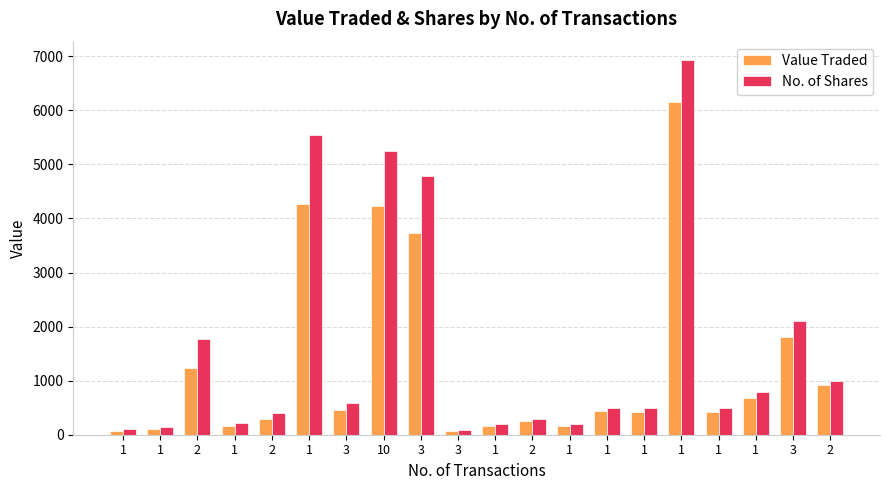

Does the chart contain stacked bars?

No